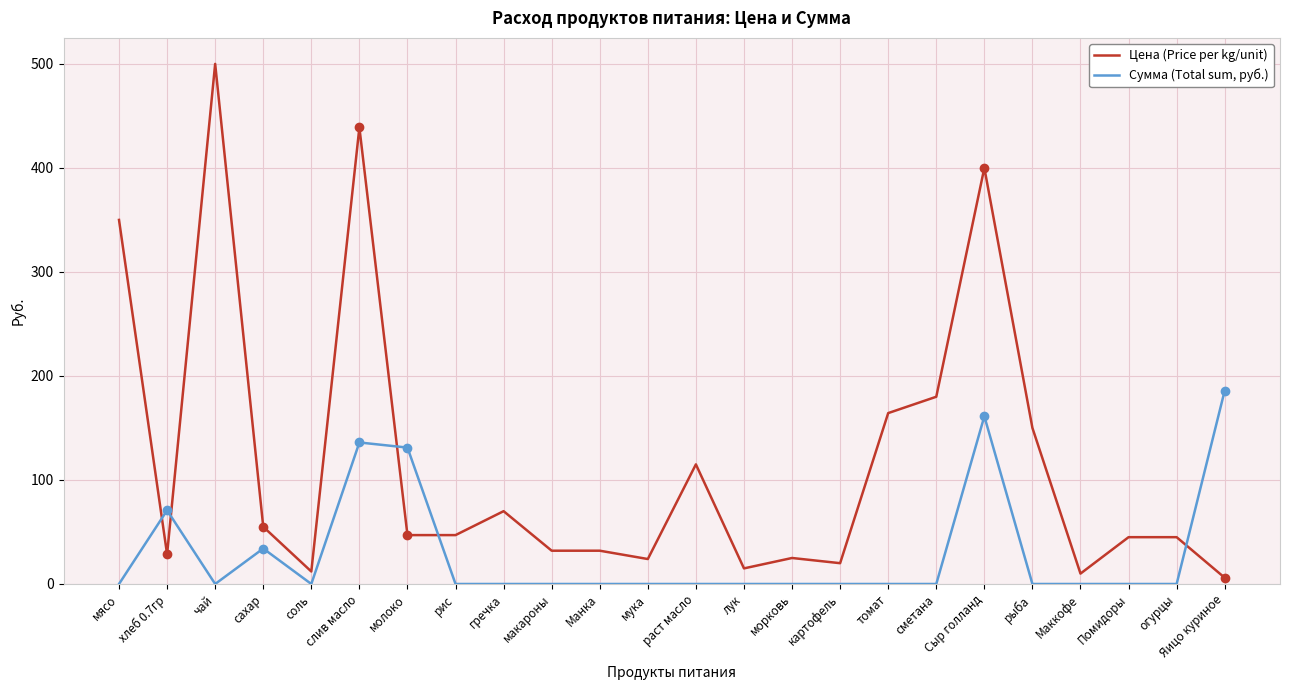

Which series has the largest range (max minus min)?

Цена (Price per kg/unit)